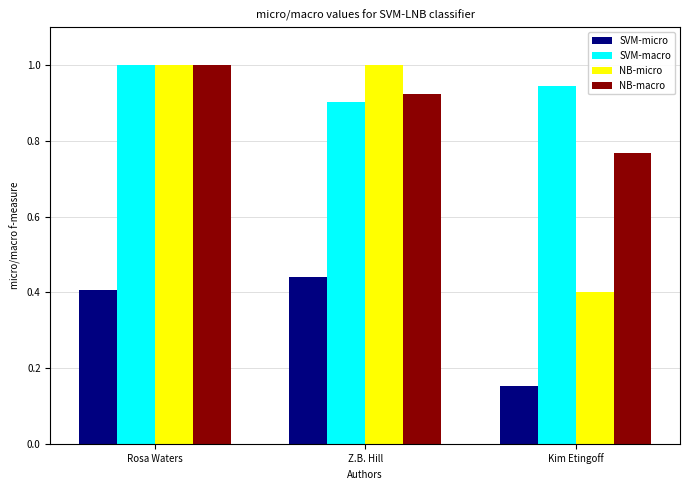

The SVM-micro series shows 0.1 at Kim Etingoff. True or false?

False